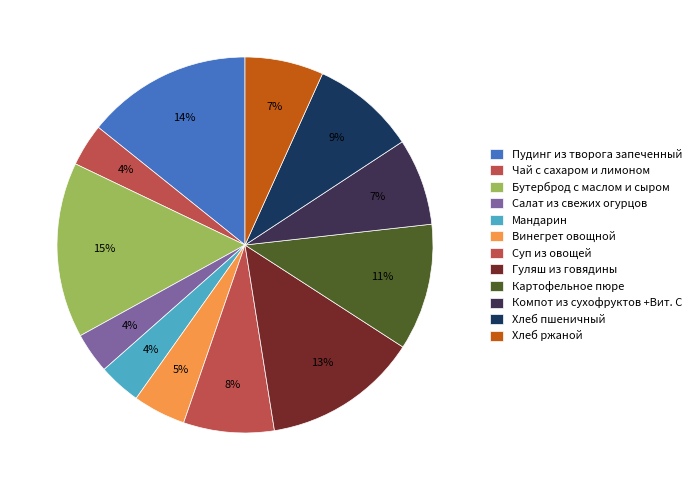

Count the number of slices in the pie.

12